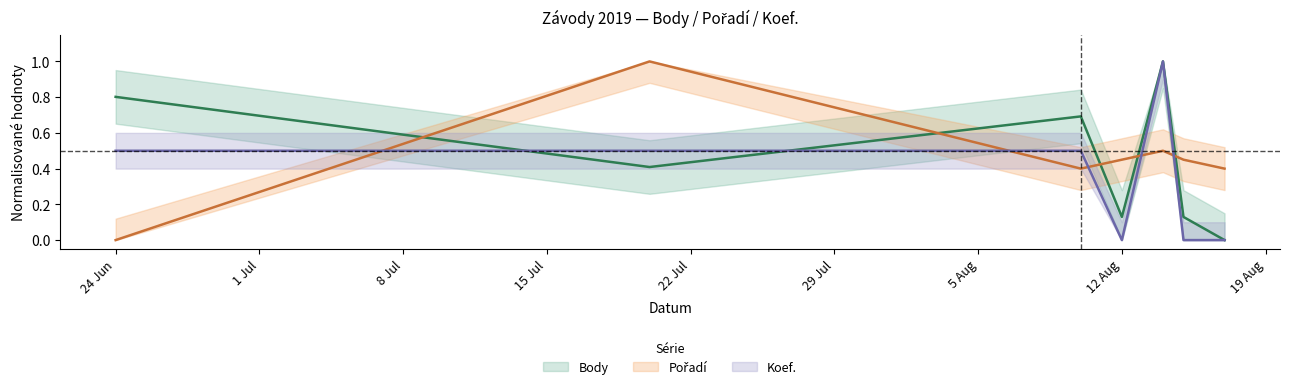

Which series has the largest total across all categories?

Pořadí